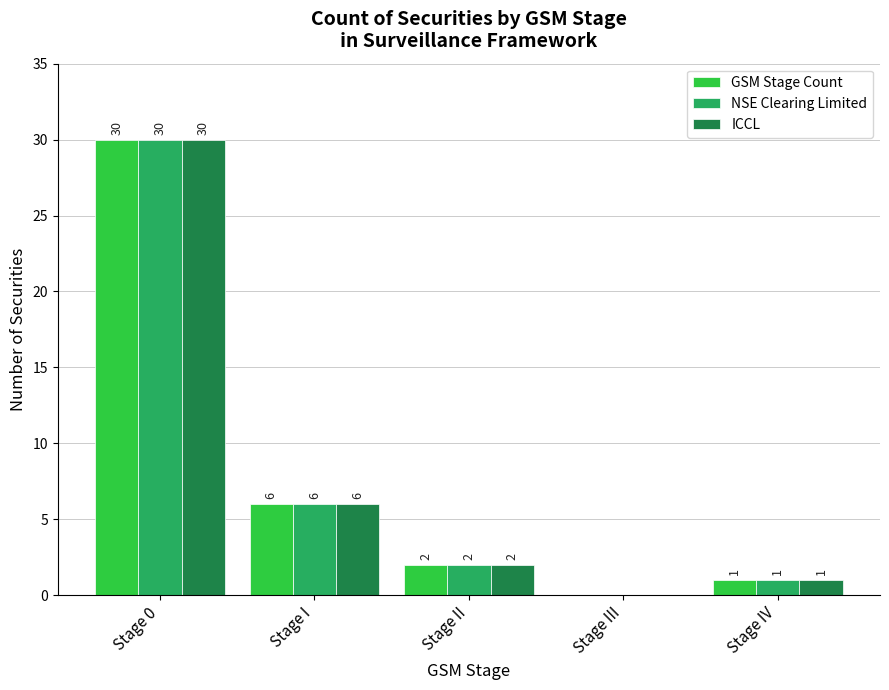

Which label corresponds to the largest value in the chart?

Stage 0